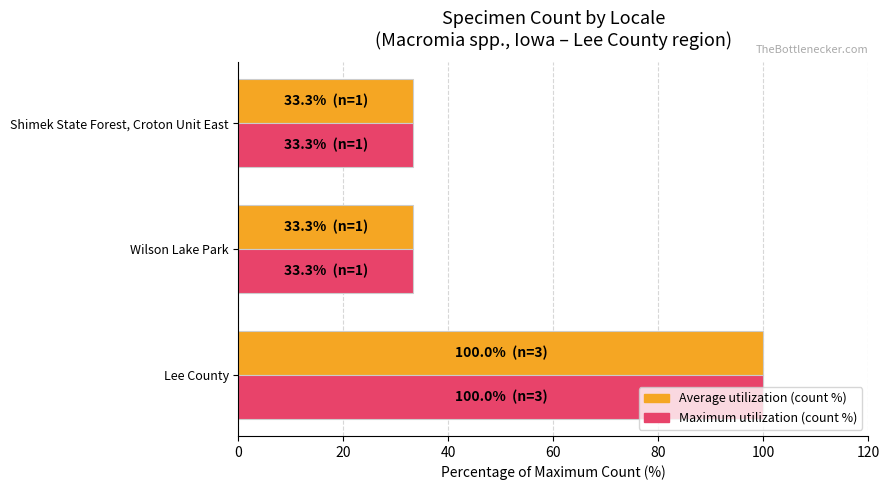

At which category is the sum across all series the highest?

Lee County